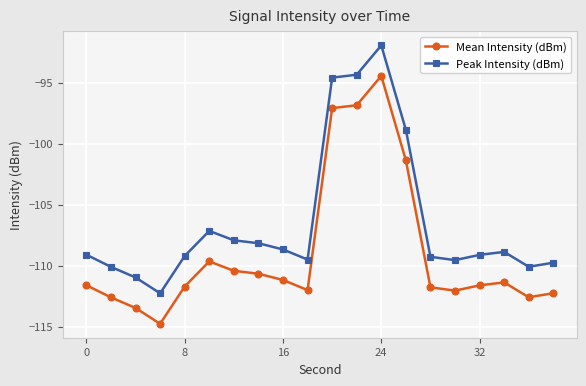

Rank the series by their average value, from highest to lowest.

Peak Intensity (dBm), Mean Intensity (dBm)